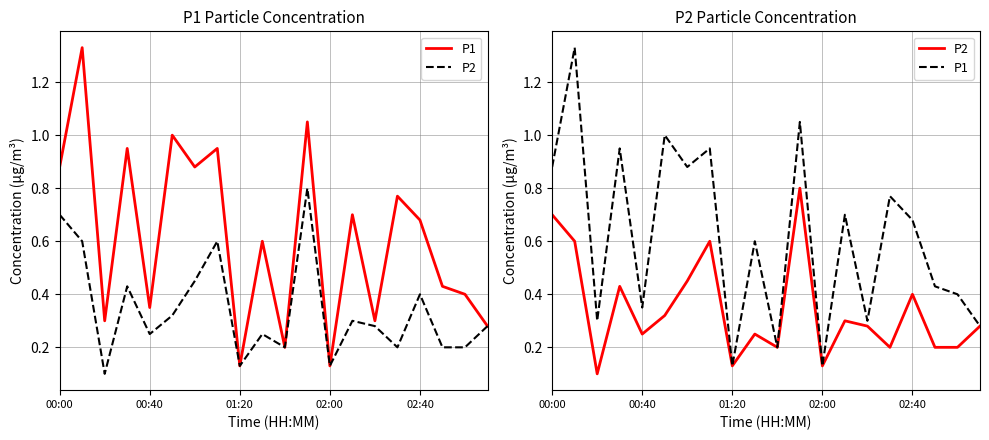

What is the difference between the maximum and minimum values in the P1 series?

1.2